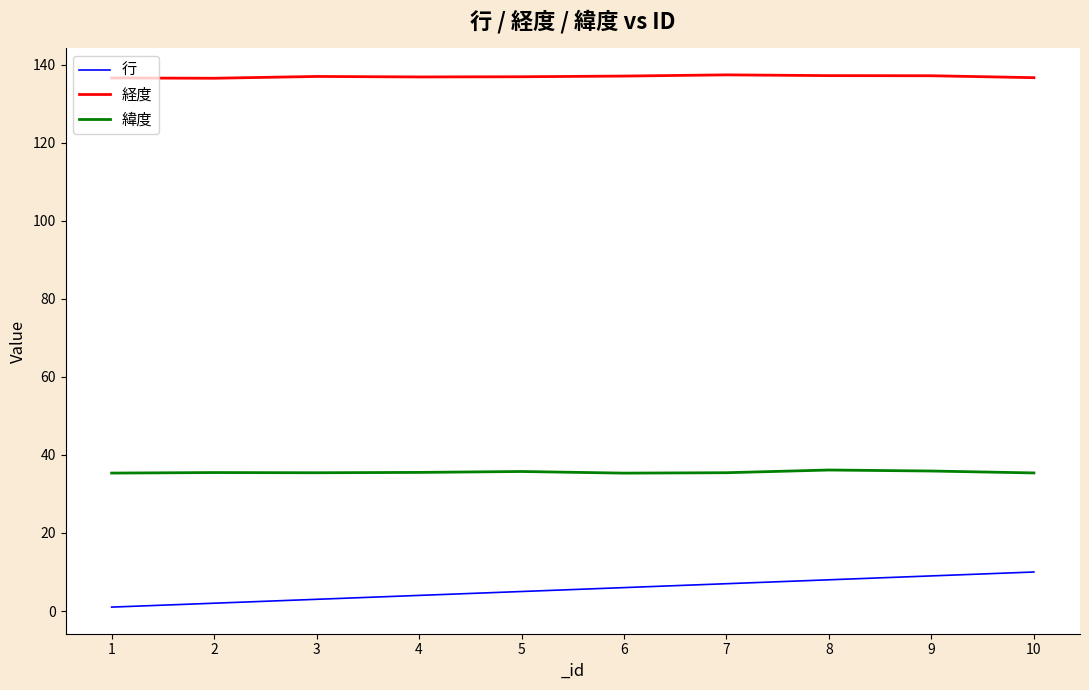

At how many categories does at least one series exceed 80?

10